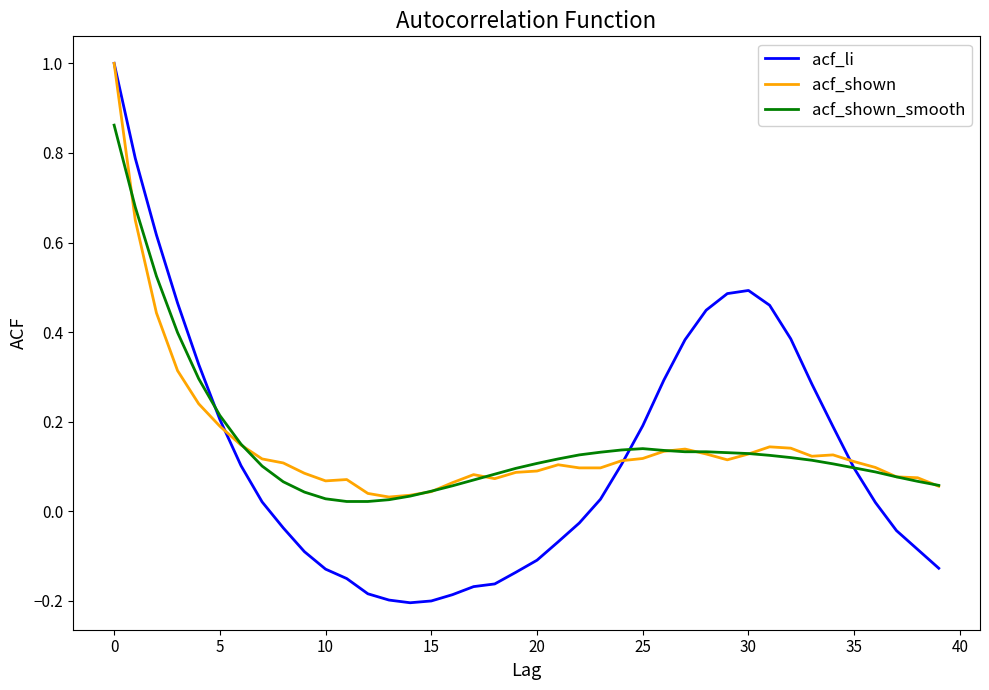

What are all the series names shown in the legend?

acf_li, acf_shown, acf_shown_smooth